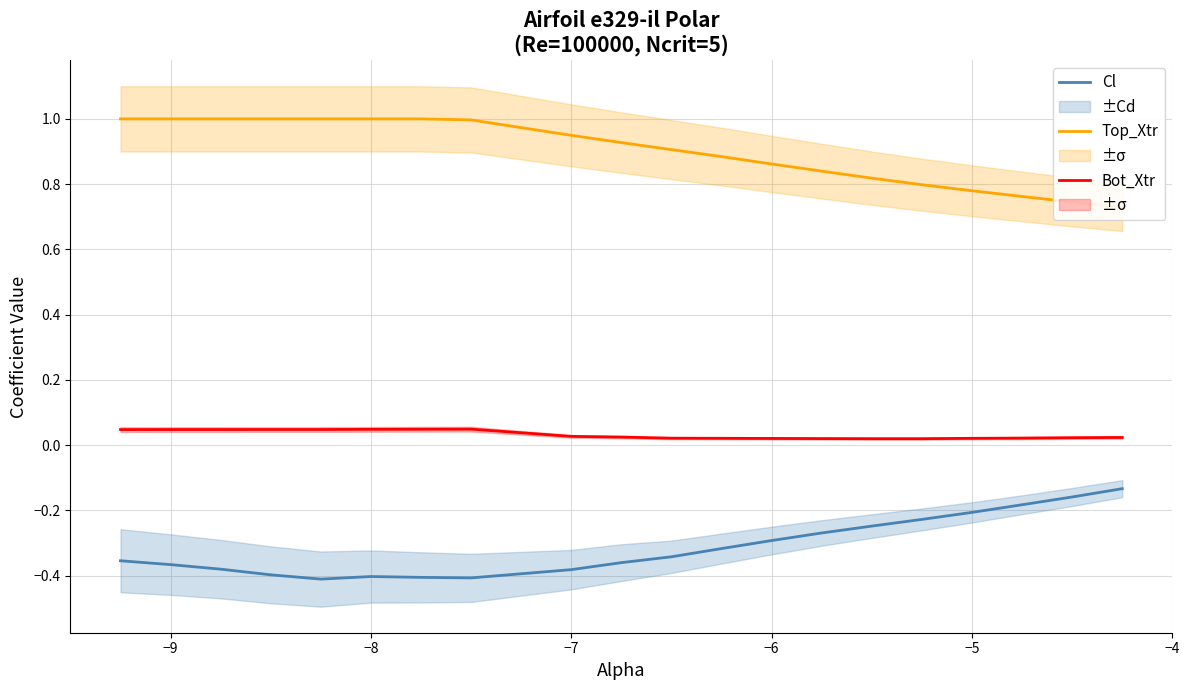

List the series in order of their peak value, lowest first.

Cl, Bot_Xtr, Top_Xtr